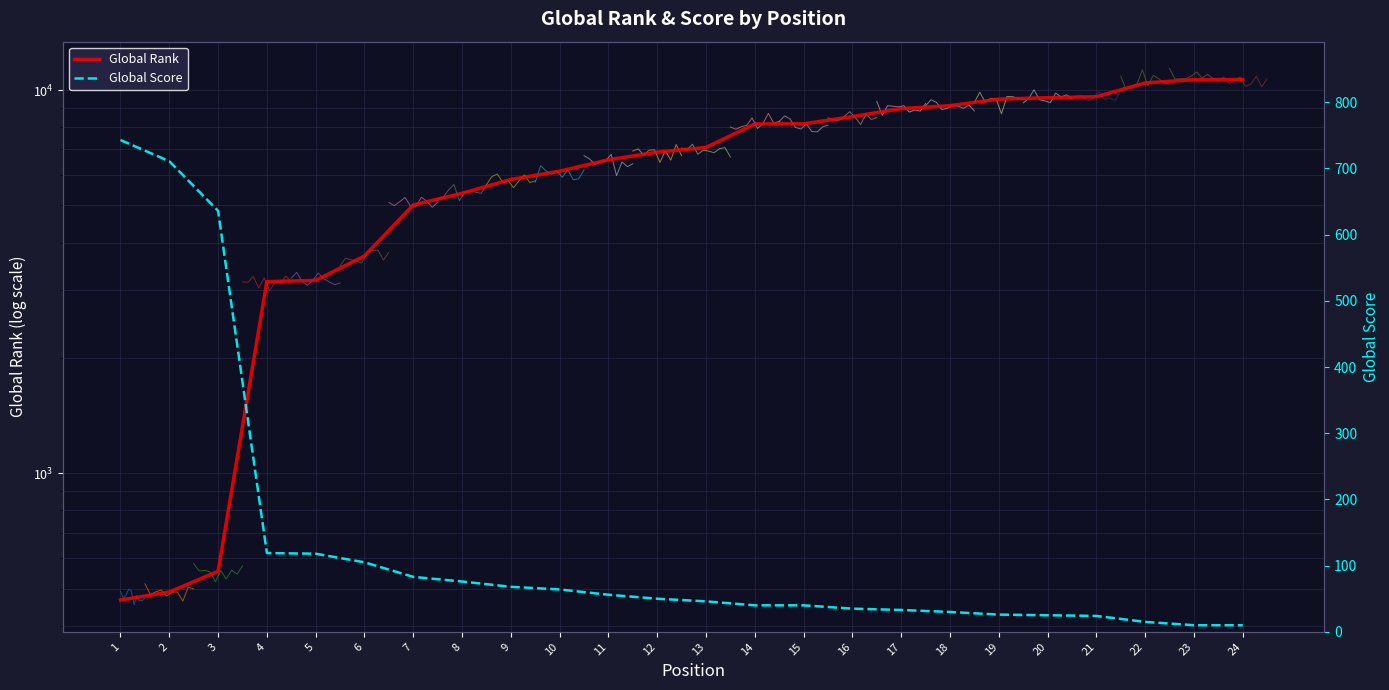

How many data points does each series have?

24